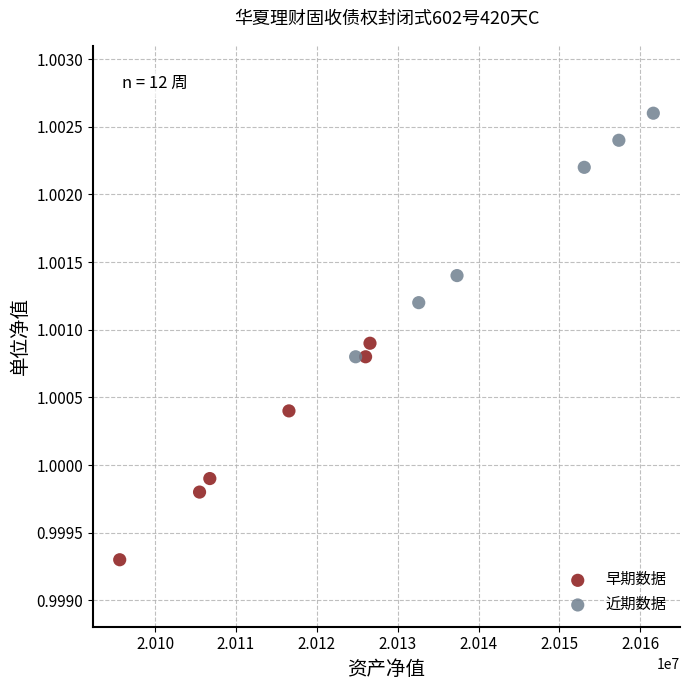

Which series has the largest Y range (max minus min)?

近期数据